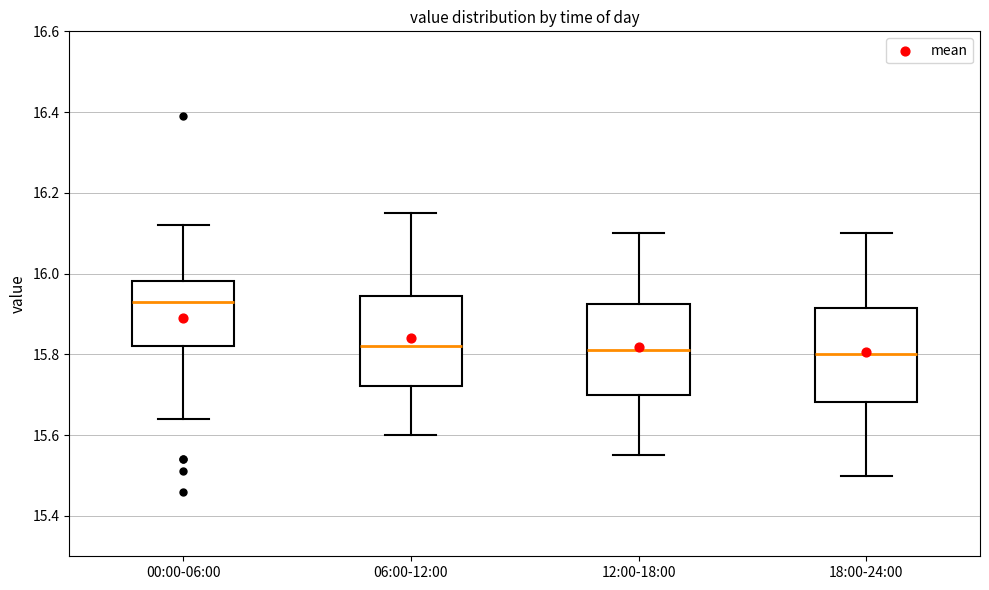

Reading left to right, transcribe this box plot: for each box, give where its median line is, the range the box spans, and where its two whiskers end, as read against the y-axis. The values are not printed on the chart, so give them approximately, as read against the axis.

00:00-06:00: median 15.94, box 15.82 to 15.98, whiskers 15.64 to 16.12
06:00-12:00: median 15.82, box 15.72 to 15.94, whiskers 15.60 to 16.16
12:00-18:00: median 15.82, box 15.70 to 15.92, whiskers 15.56 to 16.10
18:00-24:00: median 15.80, box 15.68 to 15.92, whiskers 15.50 to 16.10